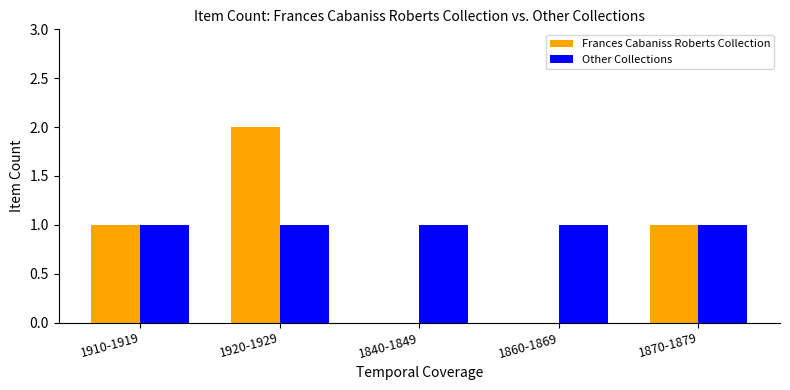

Count the number of data series in this chart.

2